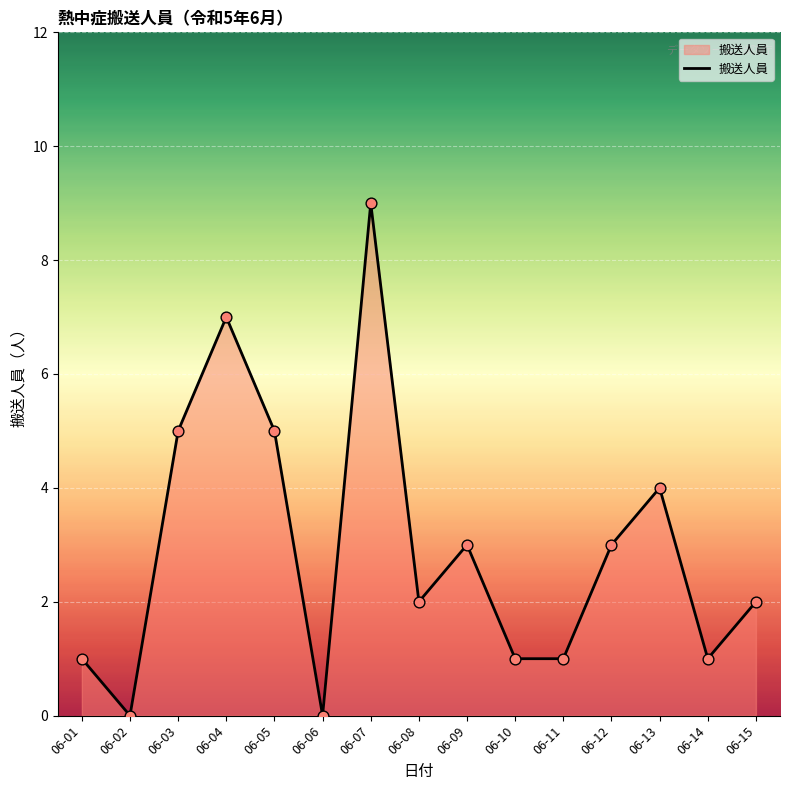

Approximately how many times larger is the value at 06-15 compared to 06-01?

2.0